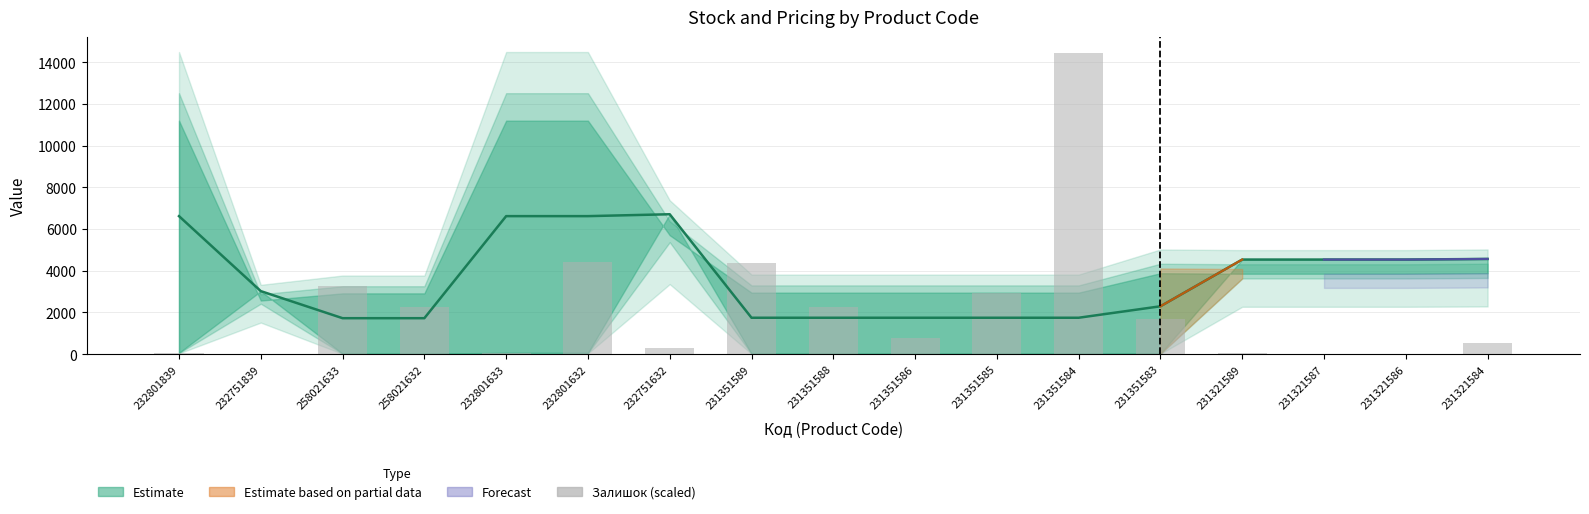

What is the label of the 9th bar from the left?

231351588